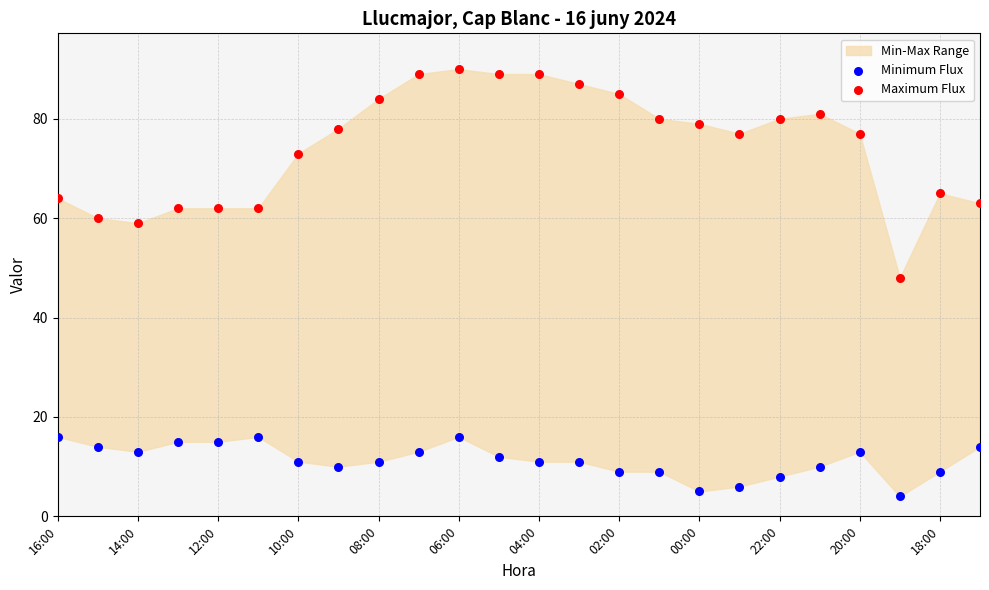

Which series reaches the minimum Y coordinate?

Minimum Flux